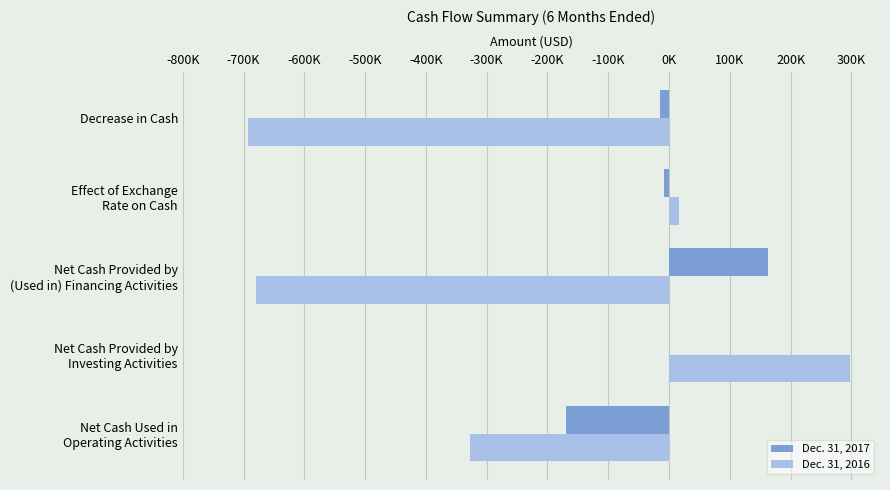

What are all the series names shown in the legend?

Dec. 31, 2017, Dec. 31, 2016